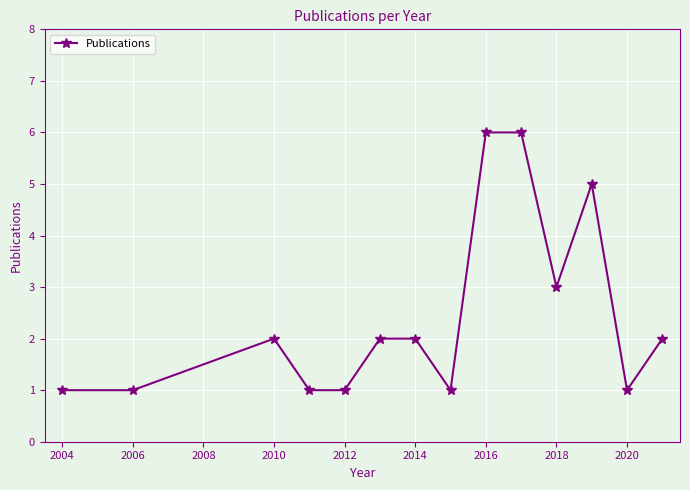

True or false: there are more than 1 points higher than both neighbors.

True